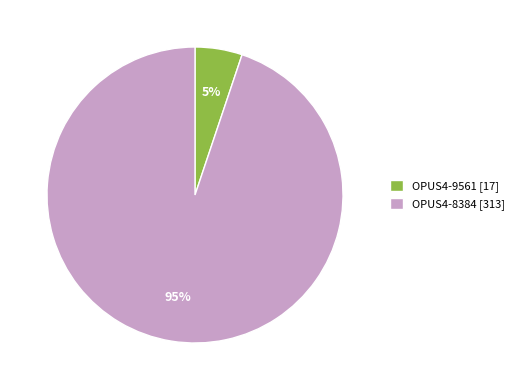

Between OPUS4-8384 [313] and OPUS4-9561 [17], which is larger?

OPUS4-8384 [313]